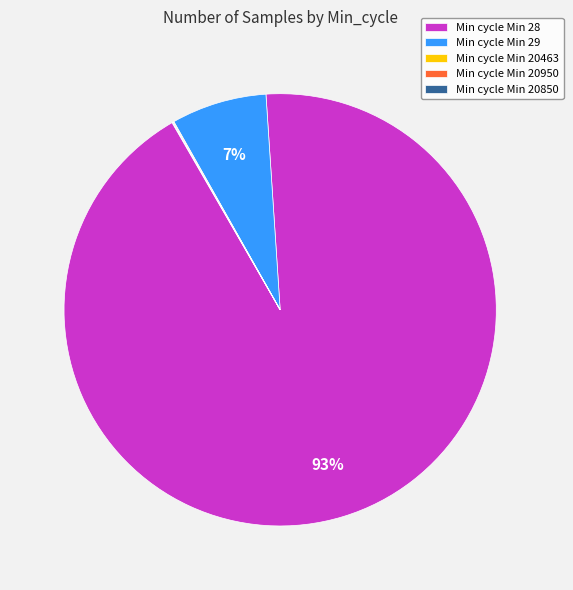

True or false: Min cycle Min 29 accounts for 7% of the total.

True